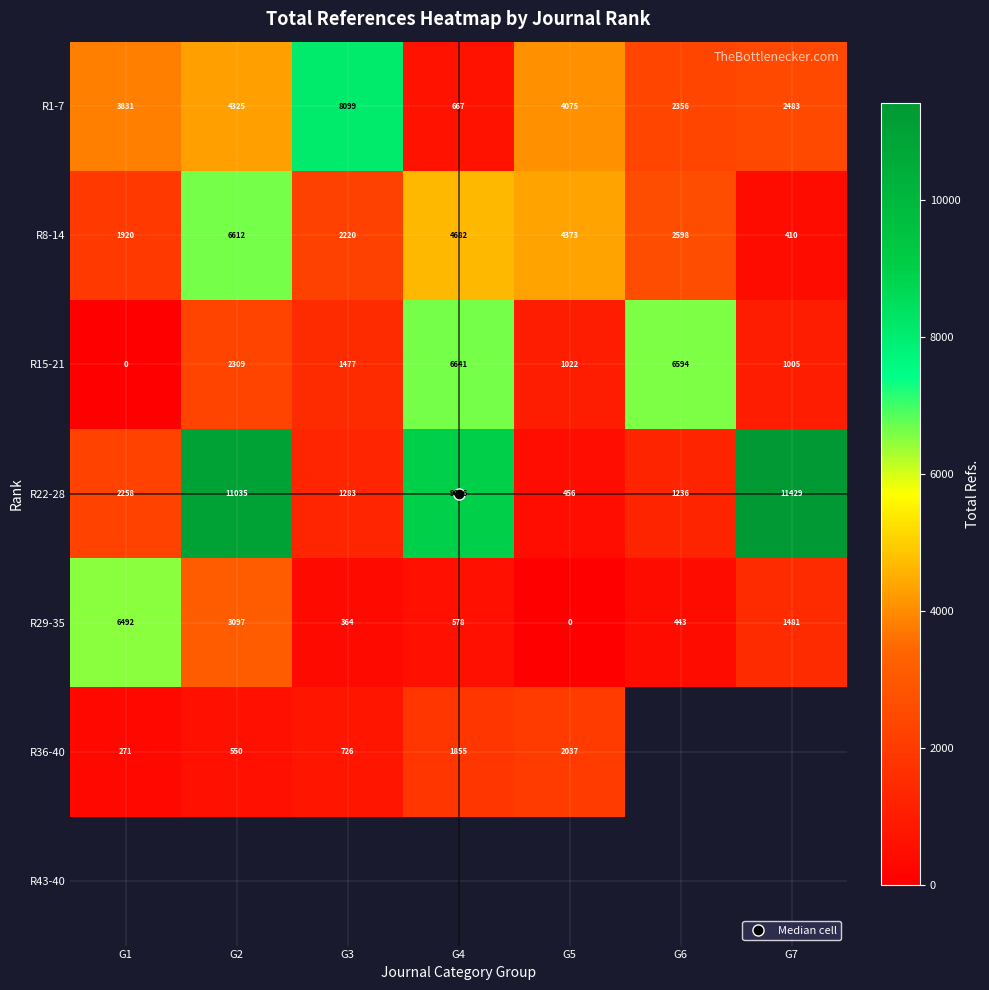

What is the greatest value displayed?

11429.0